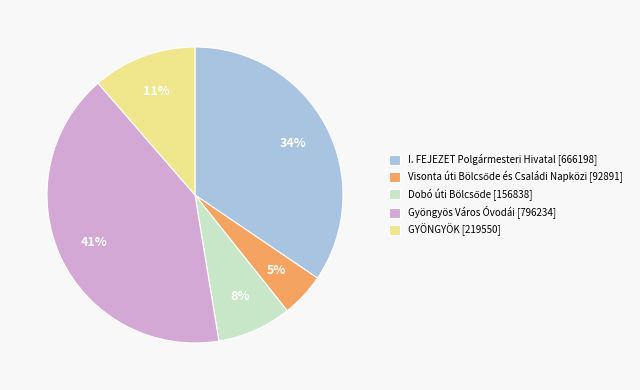

Does GYÖNGYÖK represent more than half of the total?

No